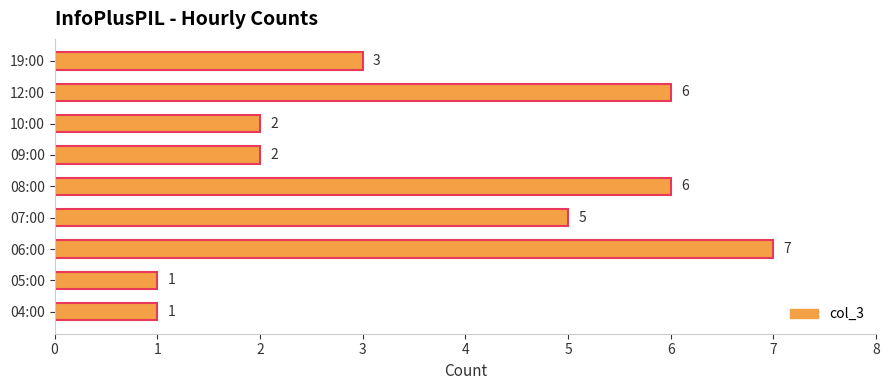

Reading bottom to top, list all the values displayed in this chart.

04:00=1	05:00=1	06:00=7	07:00=5	08:00=6	09:00=2	10:00=2	12:00=6	19:00=3